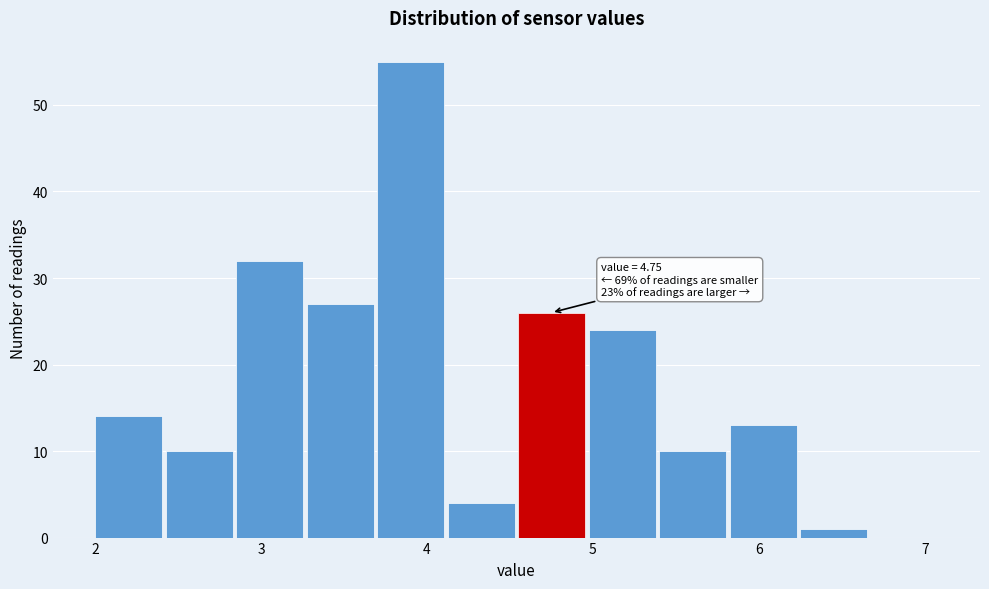

Which range on the x-axis has the tallest bar?

3.7 to 4.1